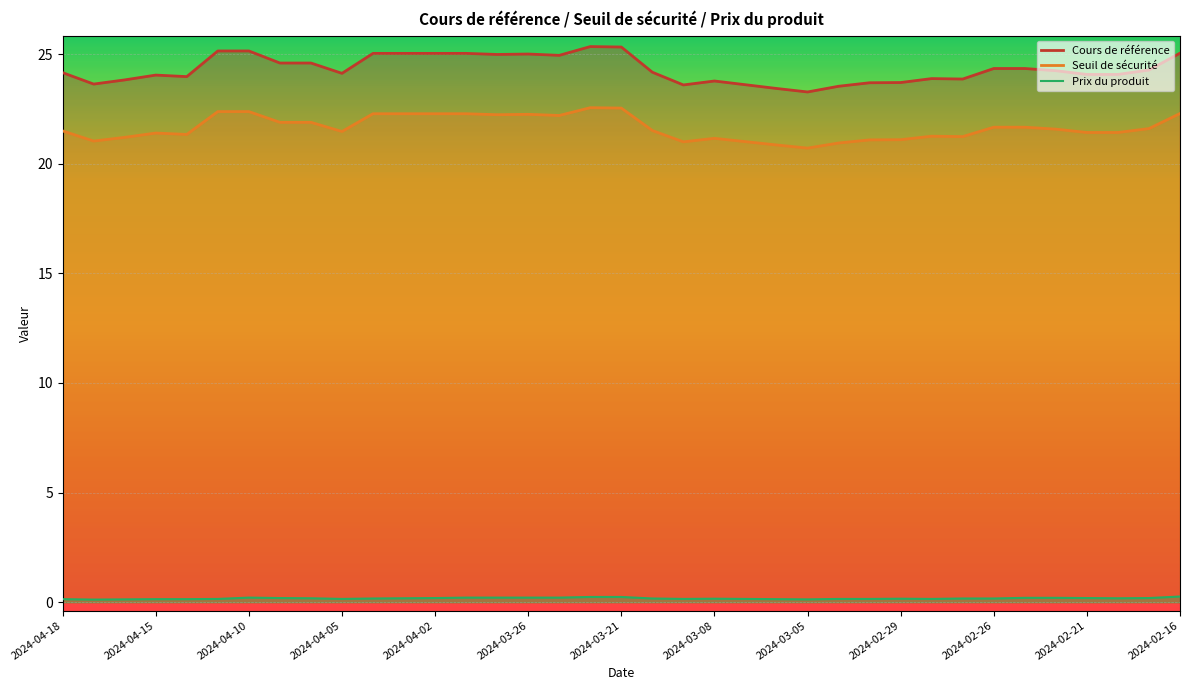

Does the chart display data point markers on the line(s)?

No